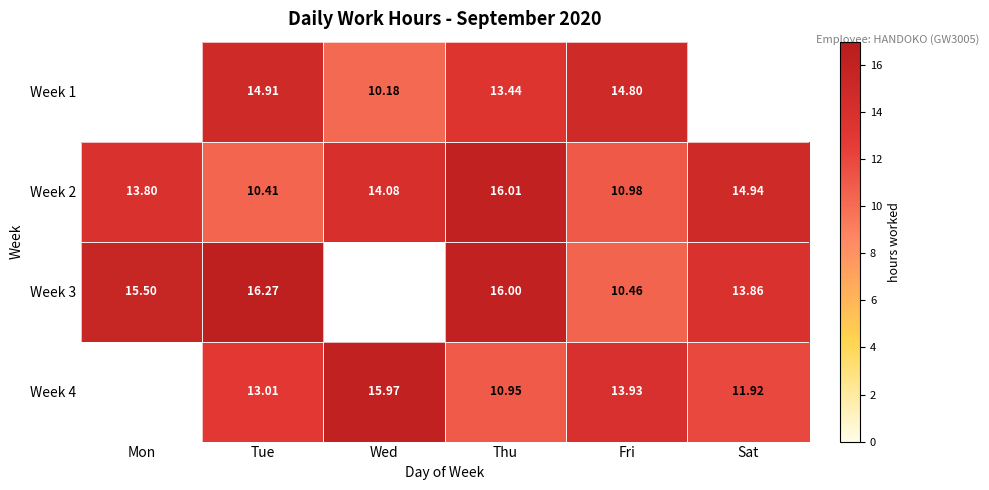

Which category has the lowest value across all series?

Wed